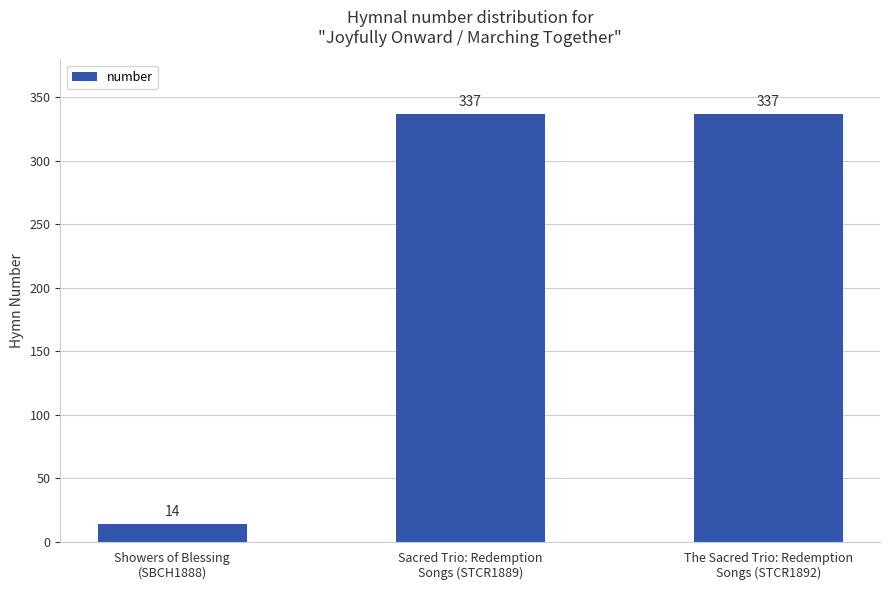

How many bars are there in total?

3